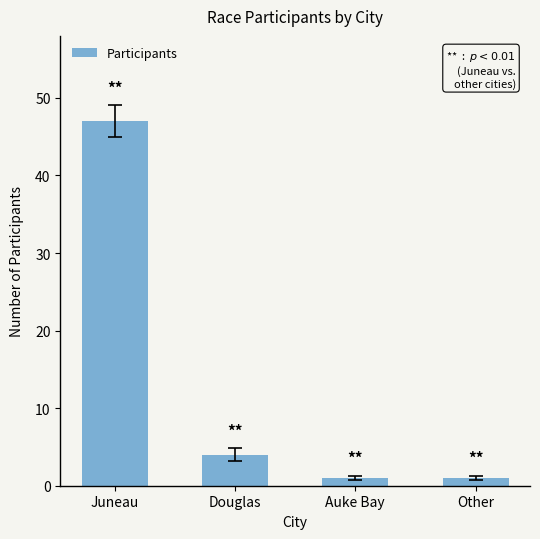

The chart shows a value of 26 at Juneau. True or false?

False